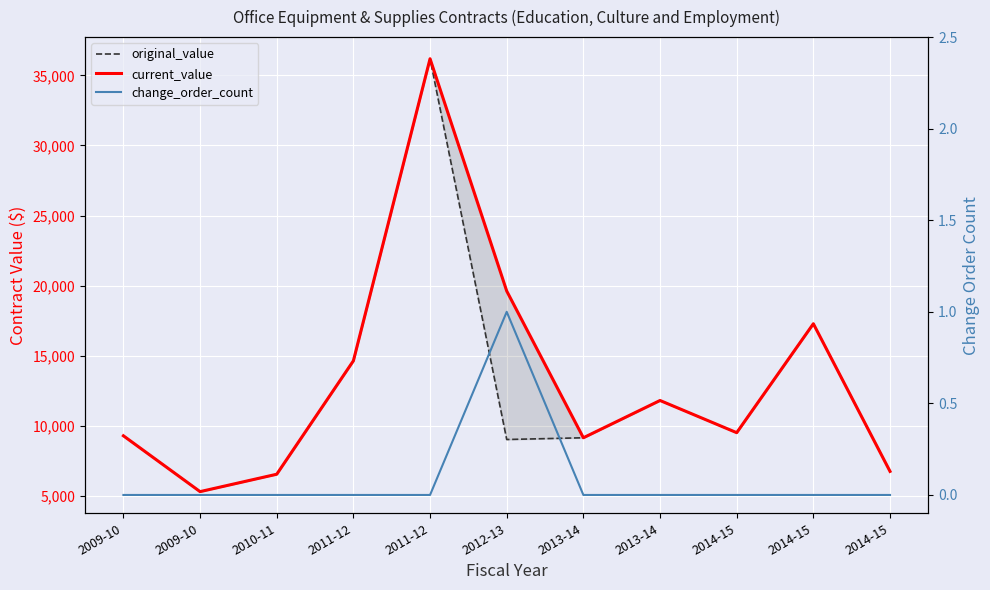

What is the maximum value for original_value?

36190.0